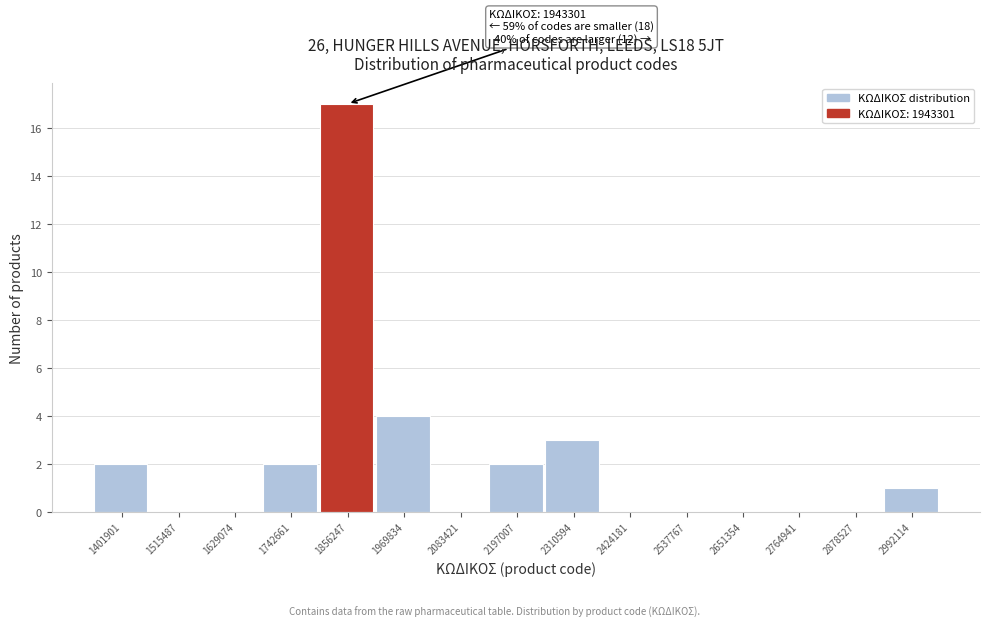

Reading left to right, what are all the values shown in this chart?

1401901=2	1515487=0	1629074=0	1742661=2	1856247=17	1969834=4	2083421=0	2197007=2	2310594=3	2424181=0	2537767=0	2651354=0	2764941=0	2878527=0	2992114=1